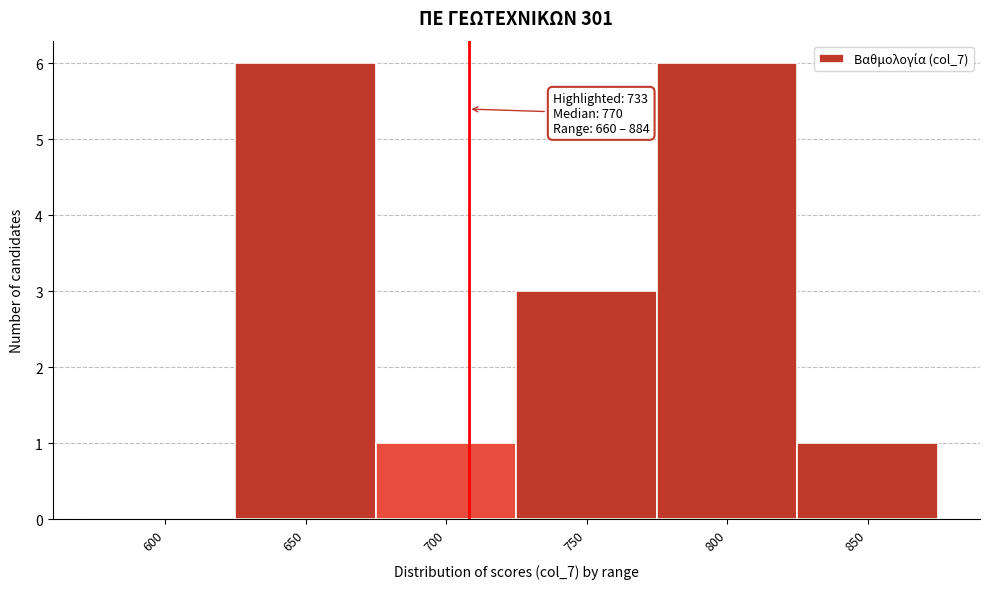

Reading left to right, what are all the values shown in this chart?

600=0	650=6	700=1	750=3	800=6	850=1